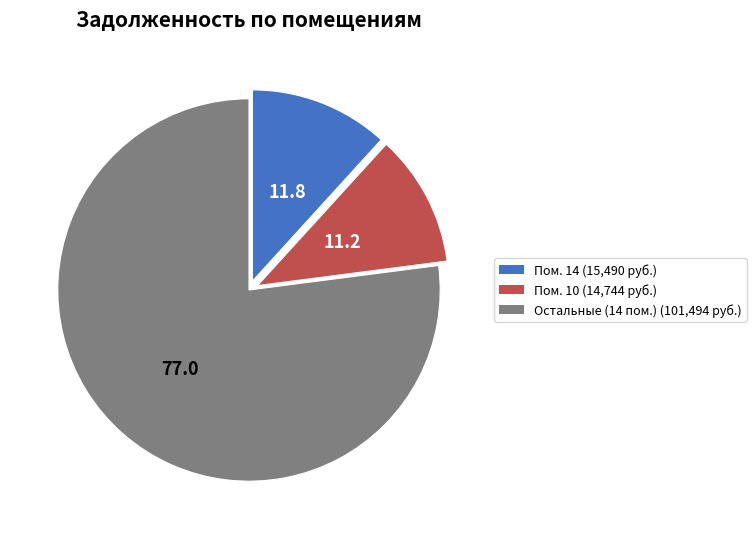

Do Пом. 10 (14,744 руб.) and Остальные (14 пом.) (101,494 руб.) together represent more than half of the pie?

Yes